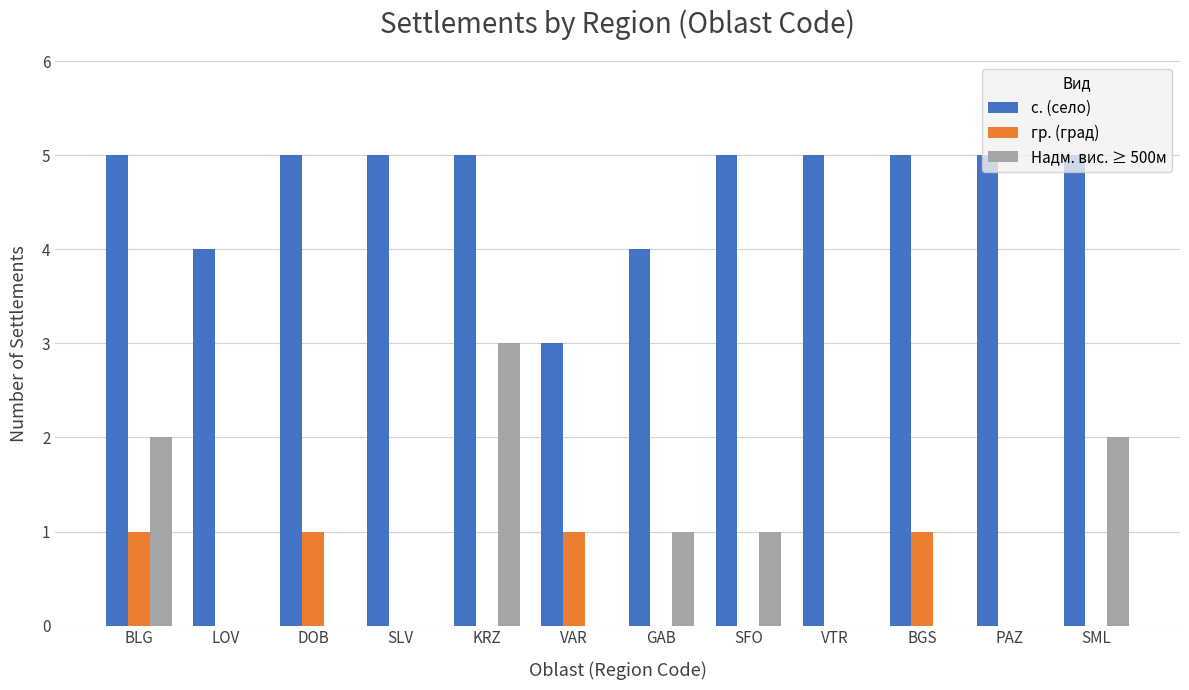

What value does the с. (село) series have at SFO?

5